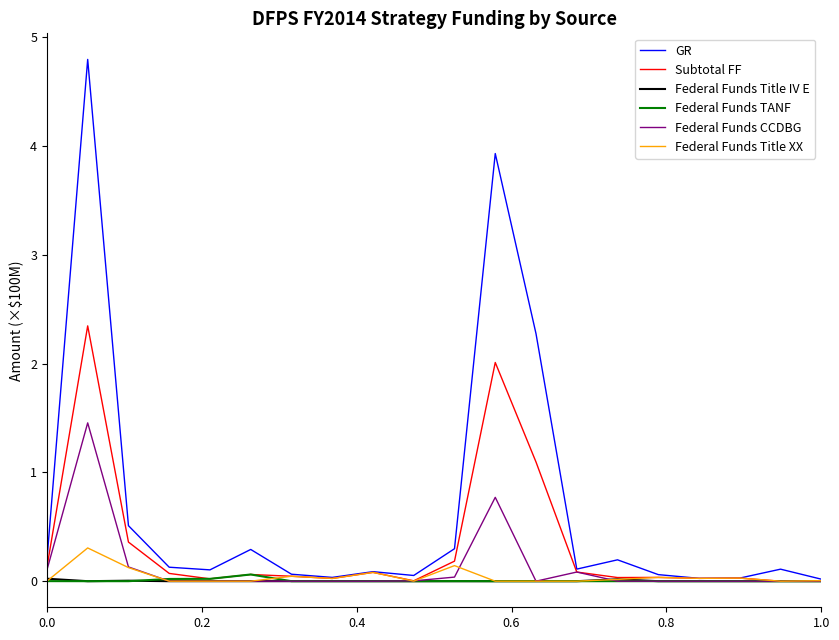

Which series has the largest total across all categories?

GR